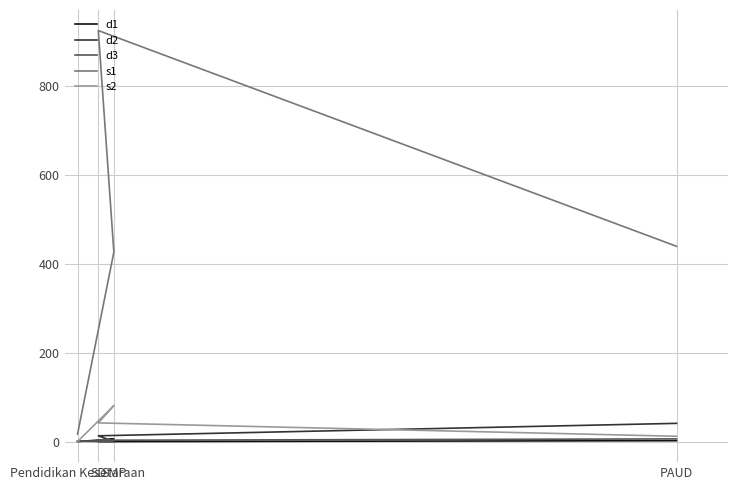

How many categories are shown in the chart?

4